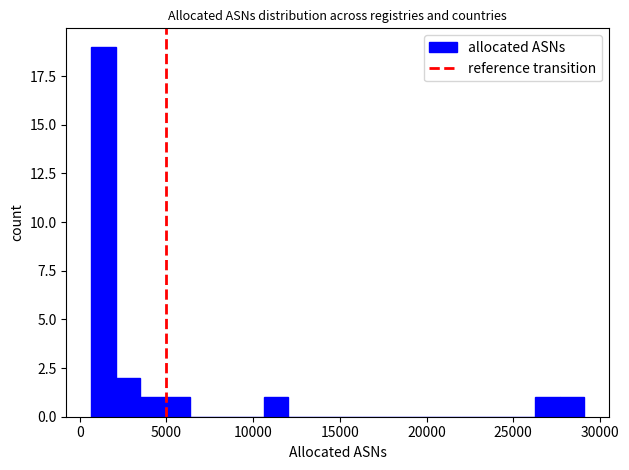

Read against the x-axis, roughly where is the centre of the tallest bar?

1500